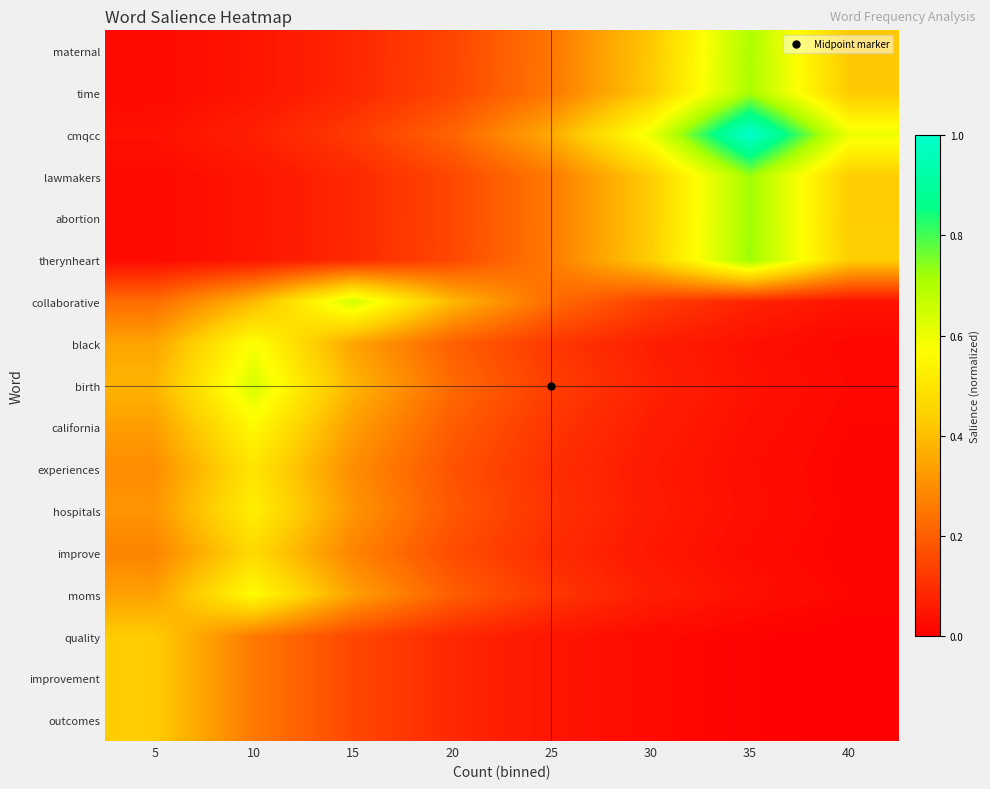

What is the maximum value shown in the chart?

1.0